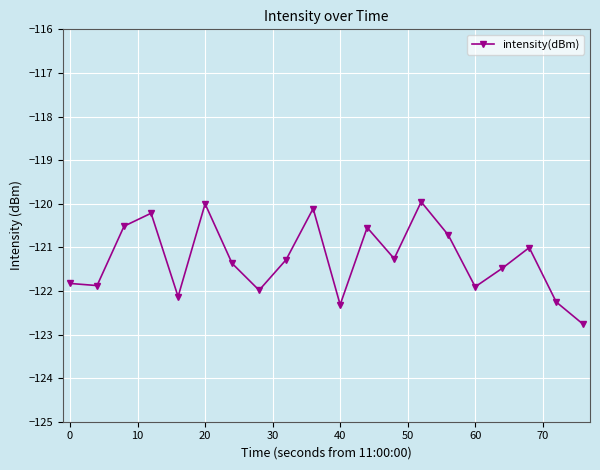

What is the difference between the second highest and minimum values?

2.8